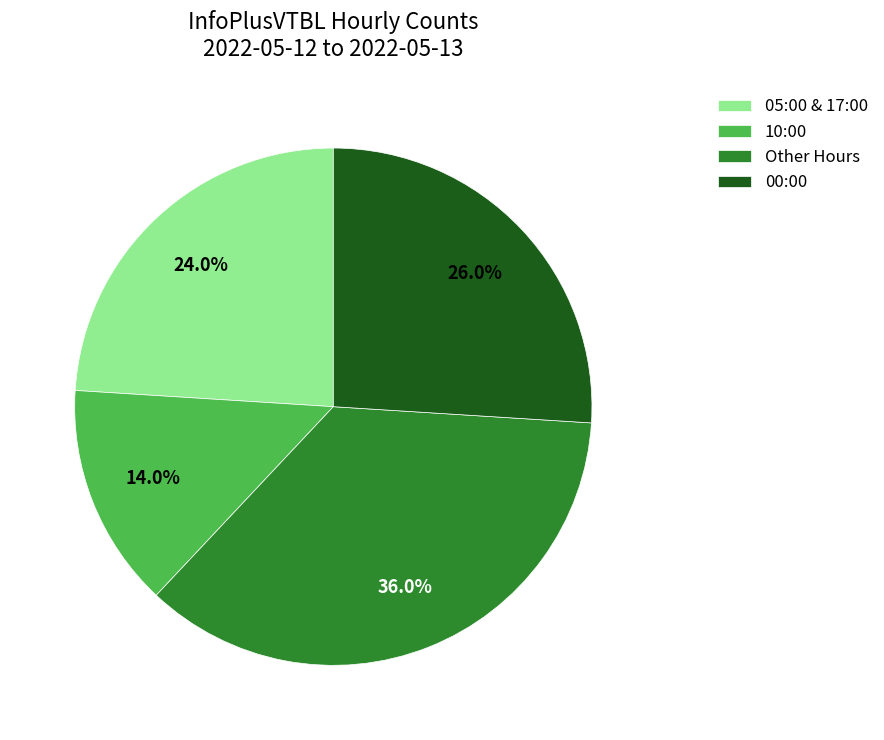

How many segments does this pie chart have?

4